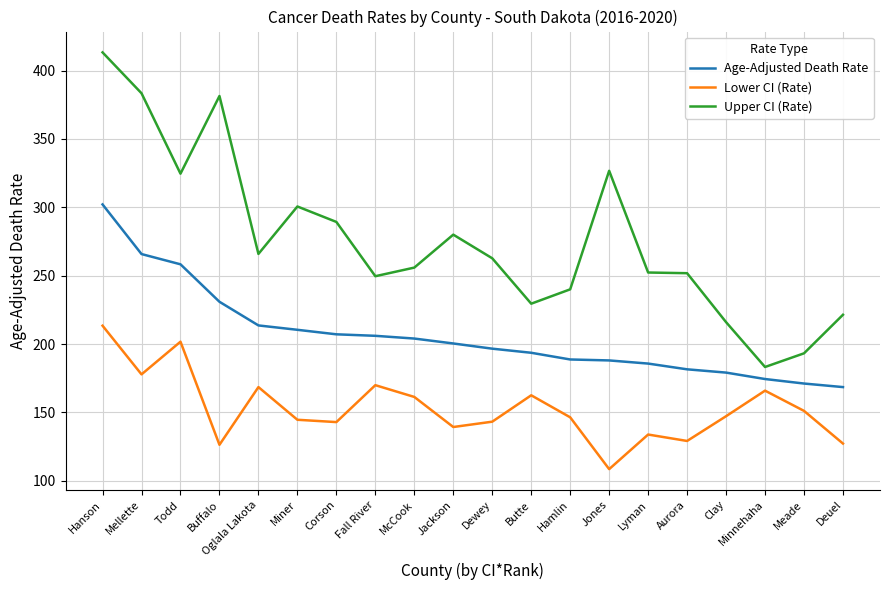

What position from the right is Mellette?

19